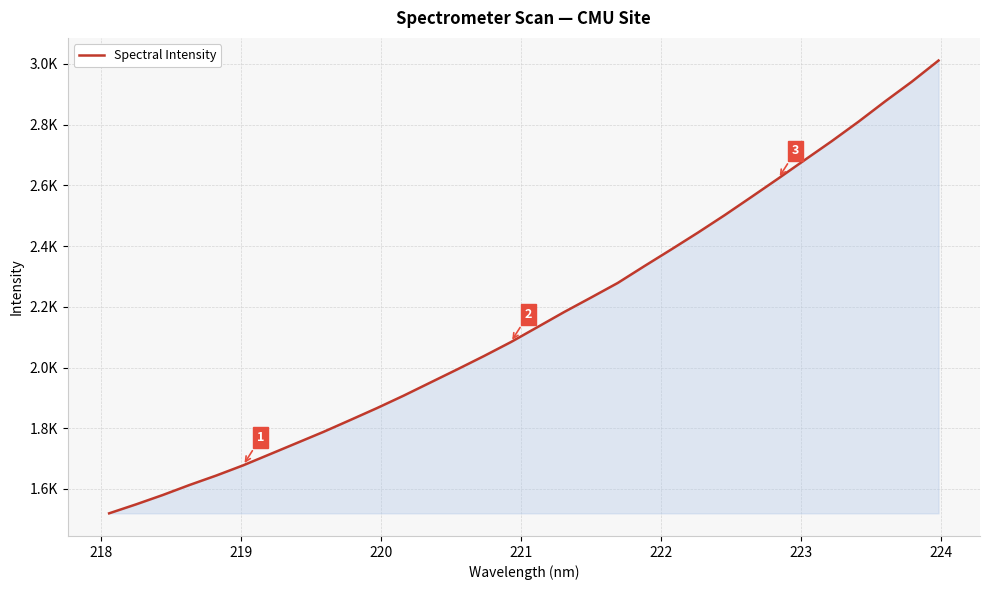

Is this an area chart (filled region under the line)?

Yes